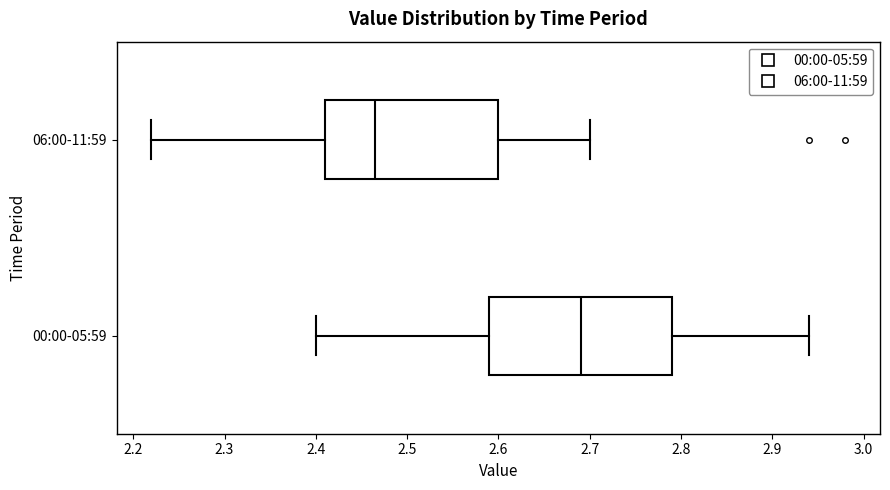

Which box has the furthest to the left median line?

06:00-11:59